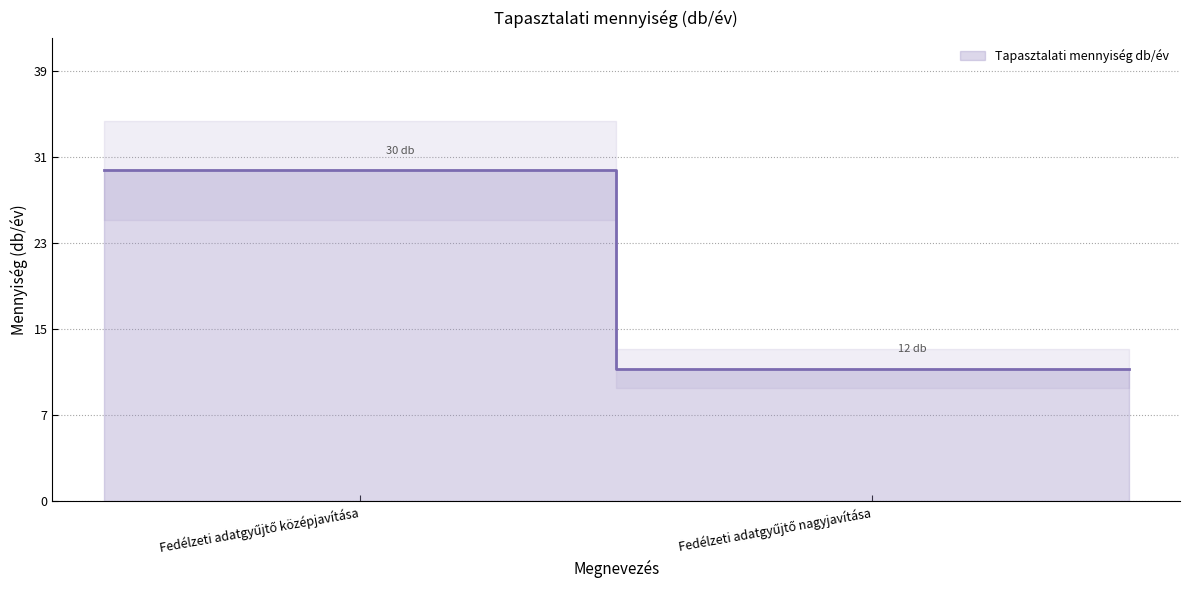

What is the label of the 2nd point from the right?

Fedélzeti adatgyűjtő középjavítása